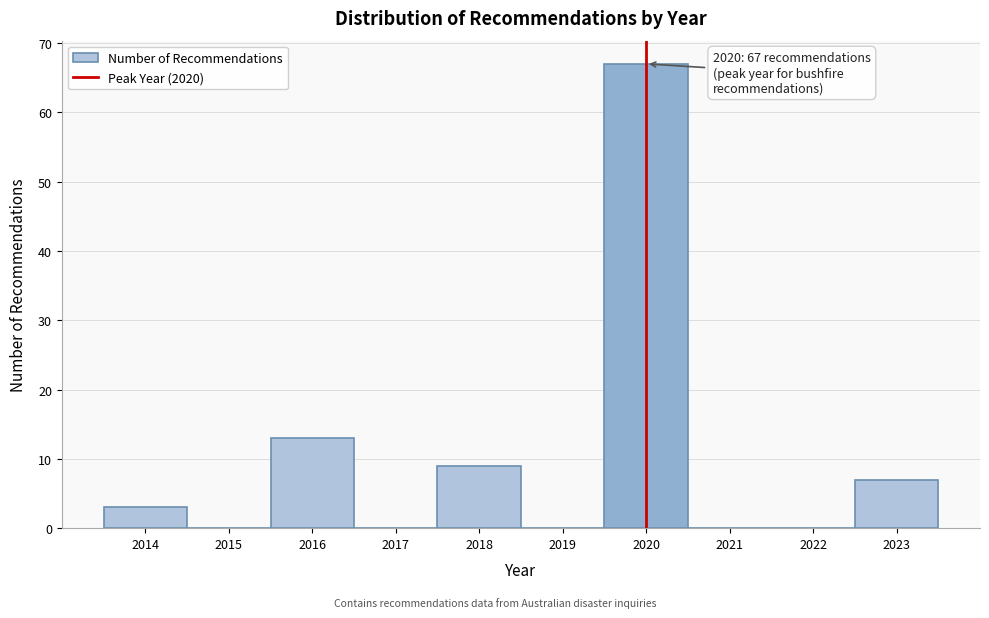

Over which range of the x-axis is the bar tallest?

2019.5 to 2020.5